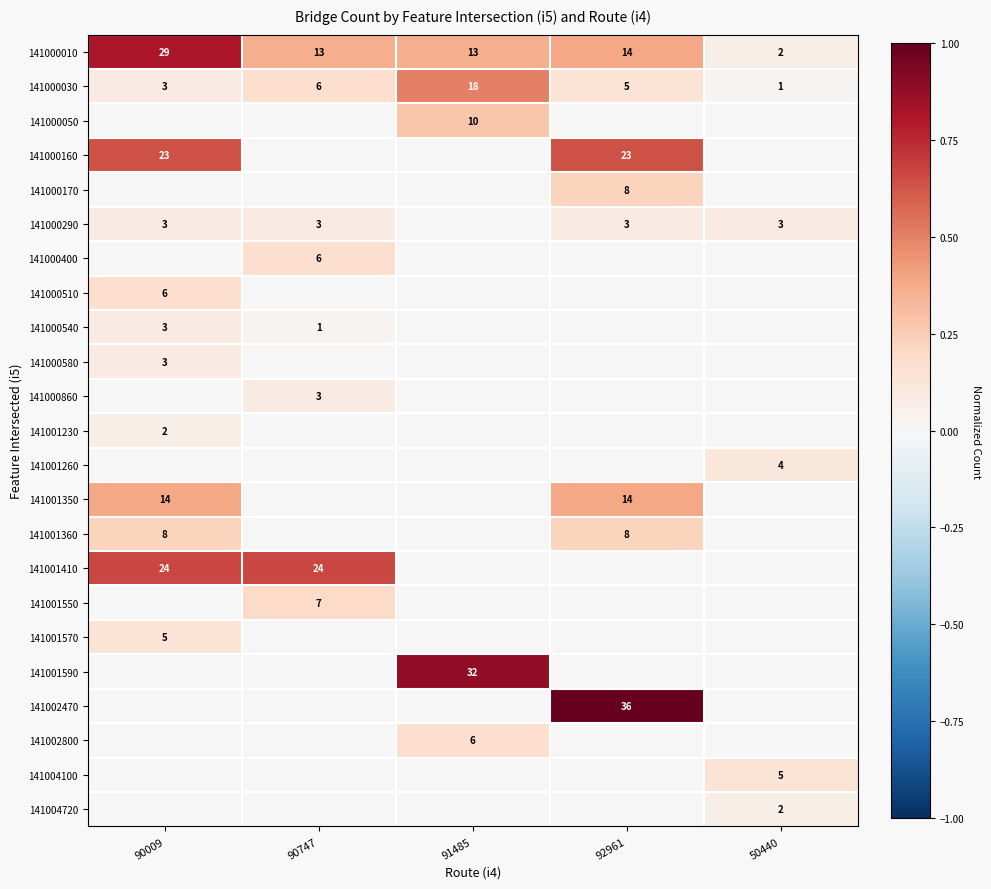

True or false: 141000010 has a value of 14 at 92961.

True